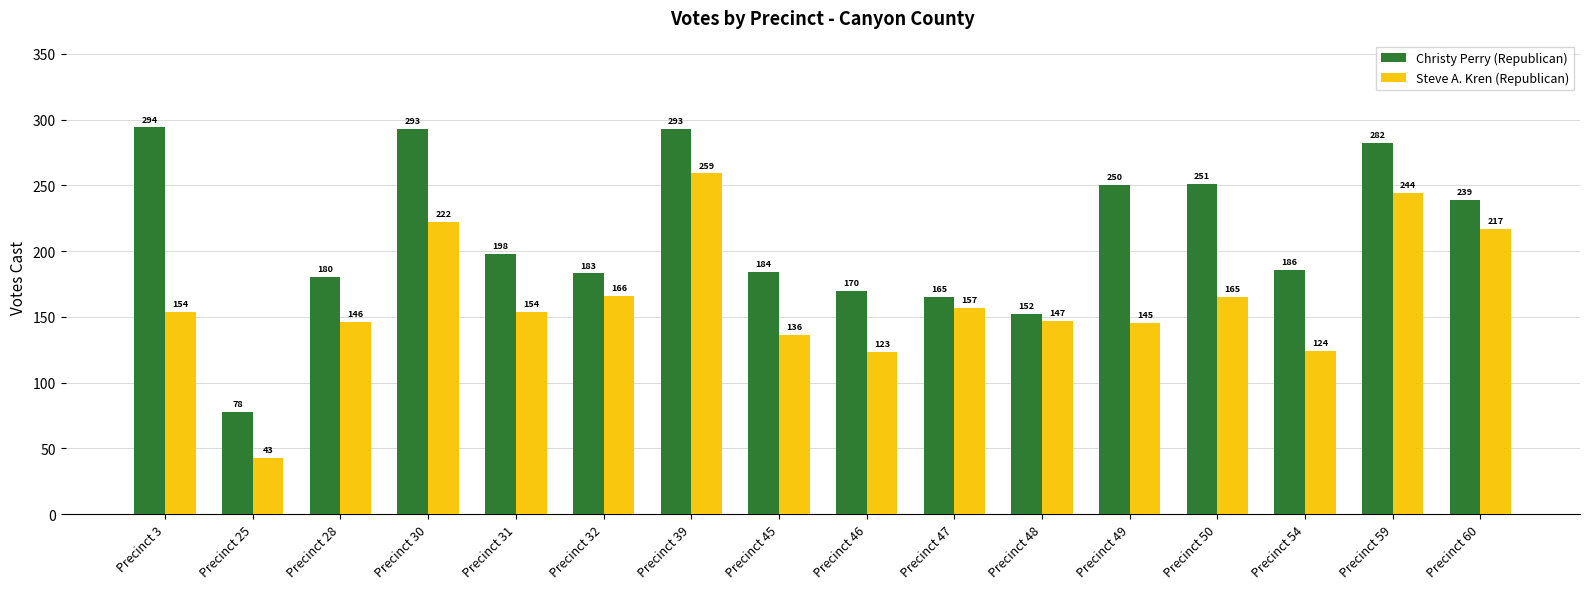

The value of Christy Perry (Republican) at Precinct 28 is 278. True or false?

False